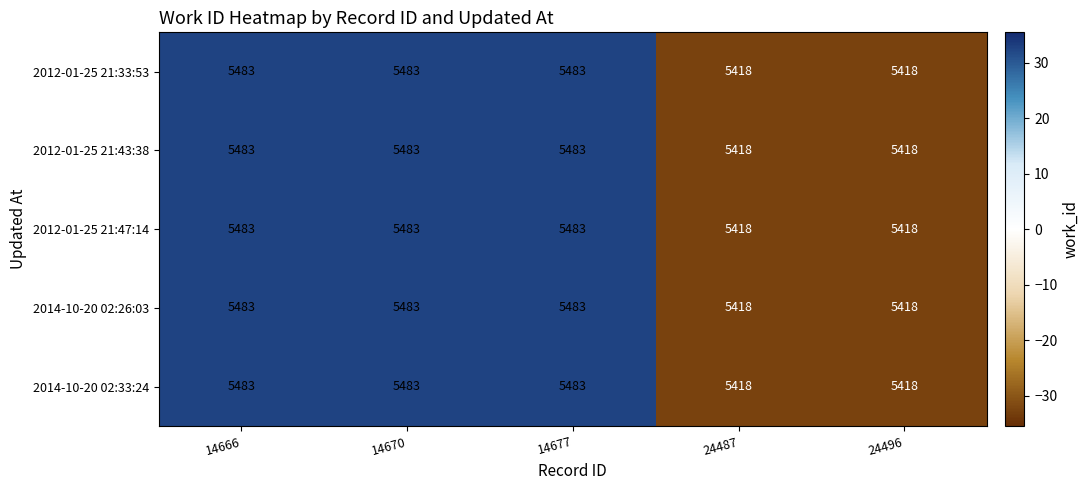

What is the approximate value of 2012-01-25 21:43:38 at 24496, to the nearest 5?

5420